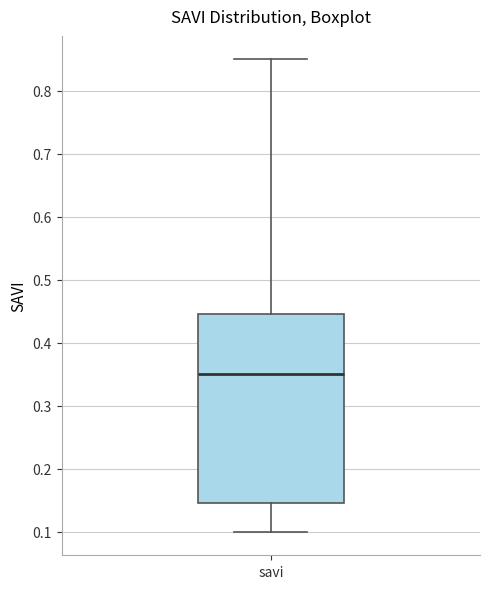

Where does the lower whisker of the box for savi end on the y-axis? The values are not printed on the chart, so give them approximately, as read against the axis.

0.10